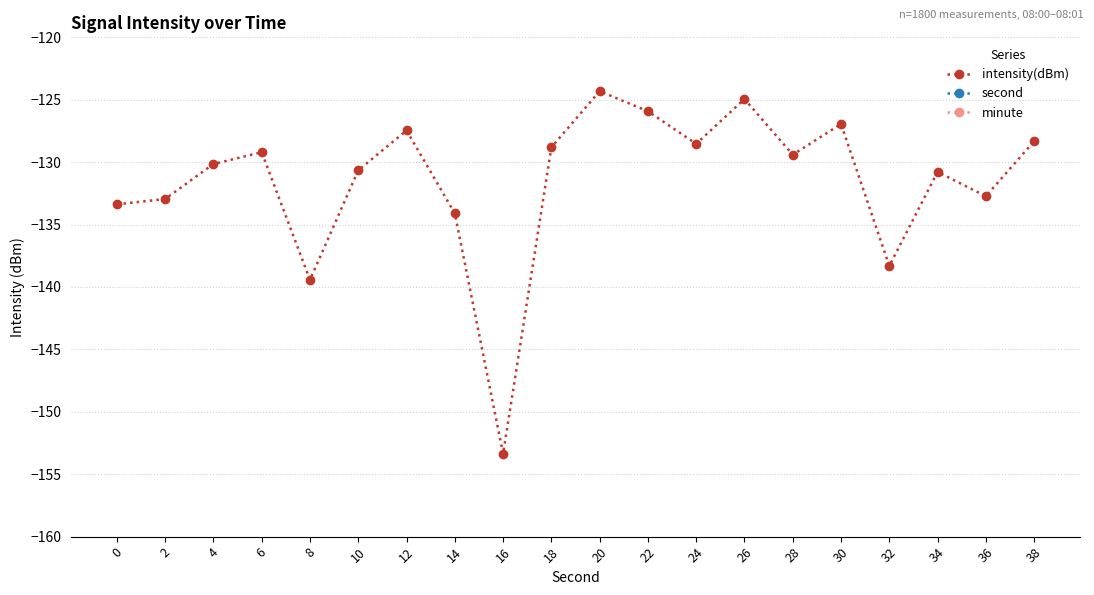

What is the sum of the second values at 16 and 34?

50.0